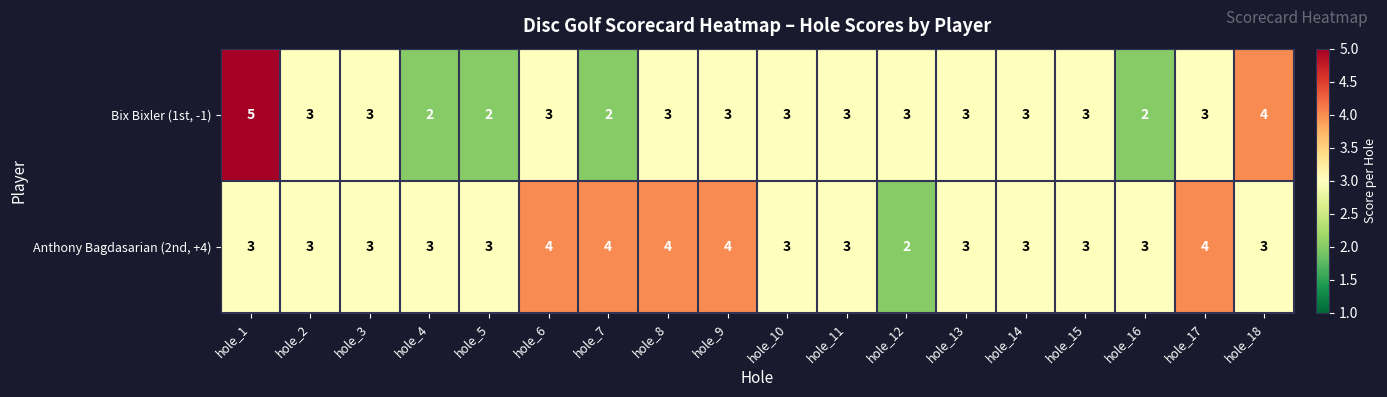

Which series has the widest spread of values?

Bix Bixler (1st, -1)